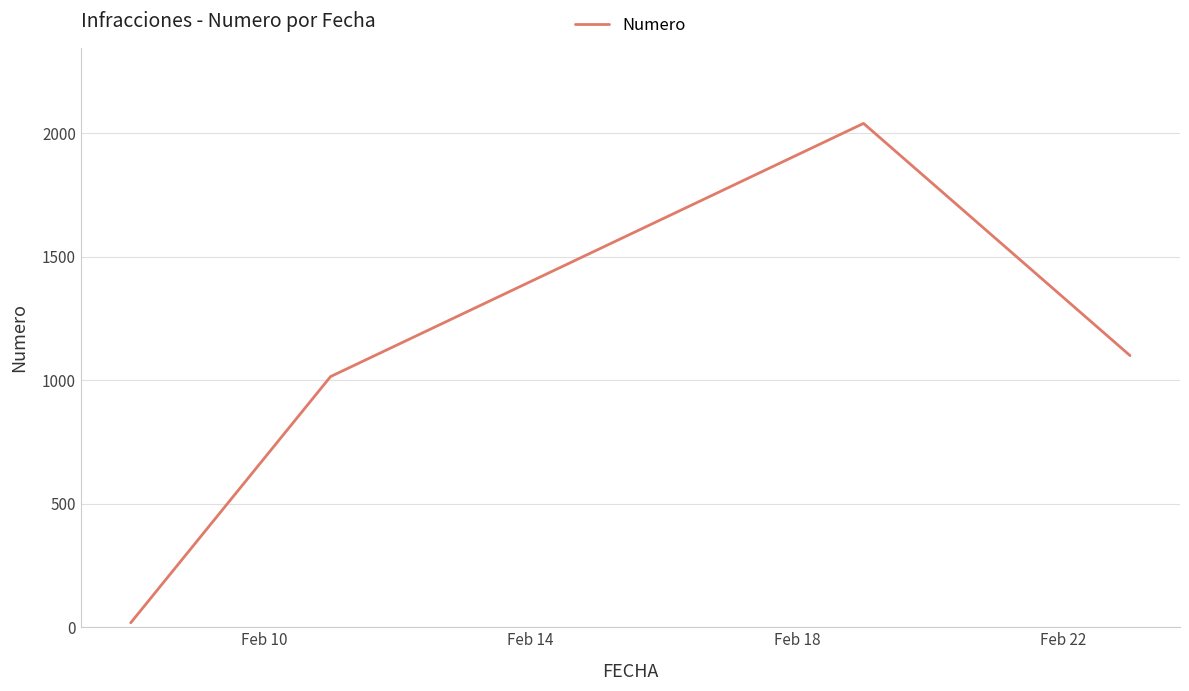

How many lines are shown in the chart?

1